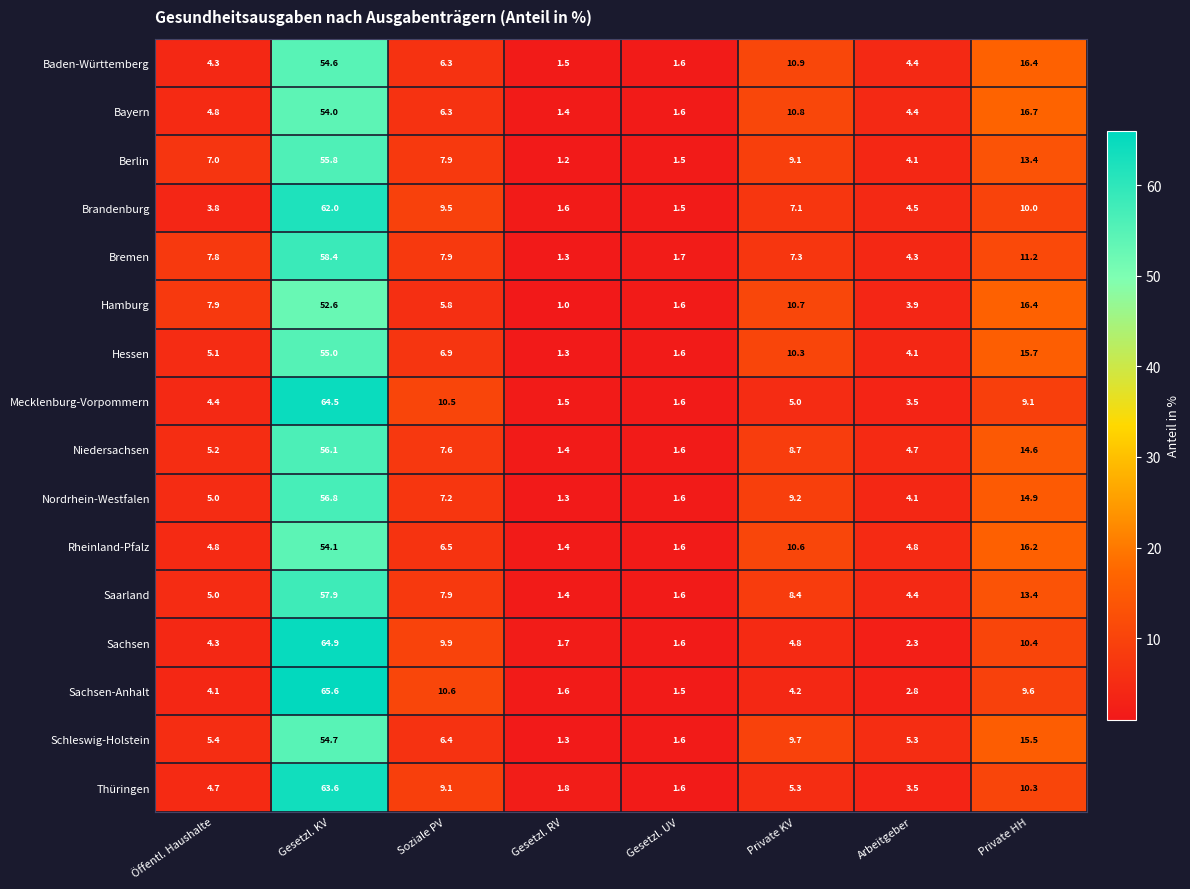

Which series changed the most between Arbeitgeber and Private HH?

Hamburg